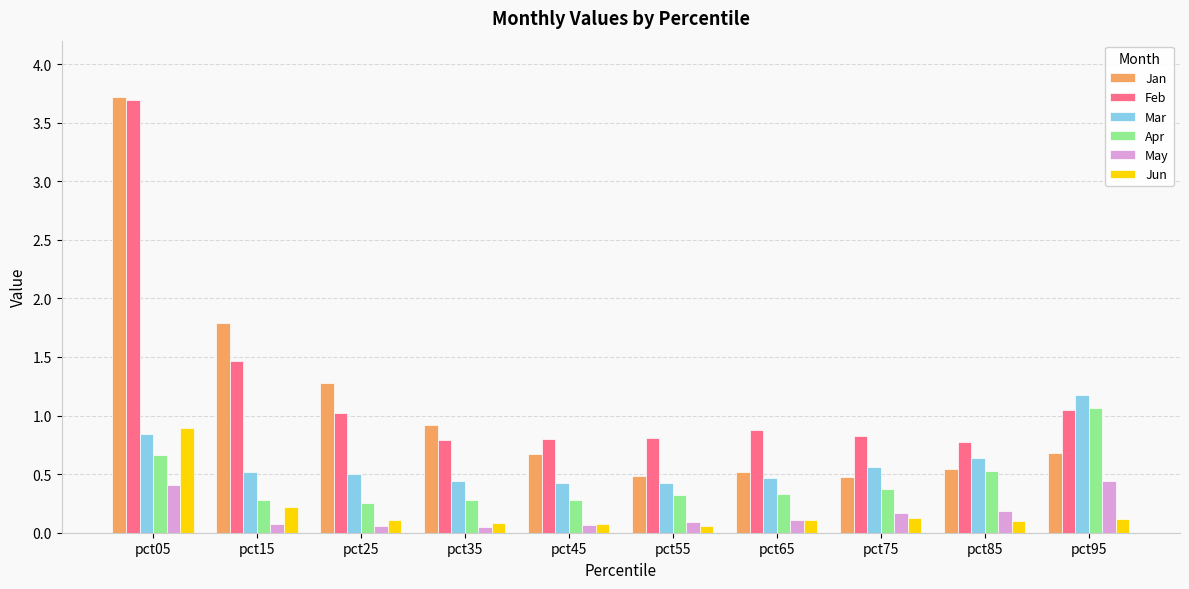

Which series changed the most between pct25 and pct55?

Jan